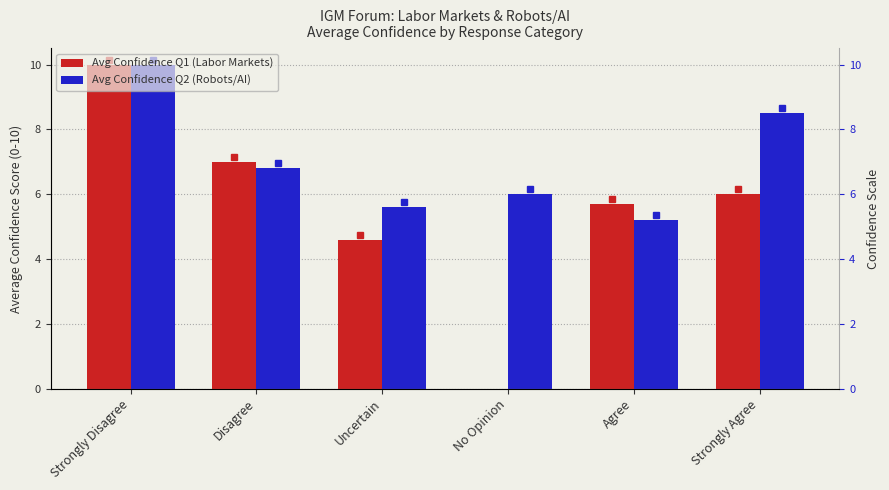

What is the spread (max minus min) of values at Disagree?

0.2